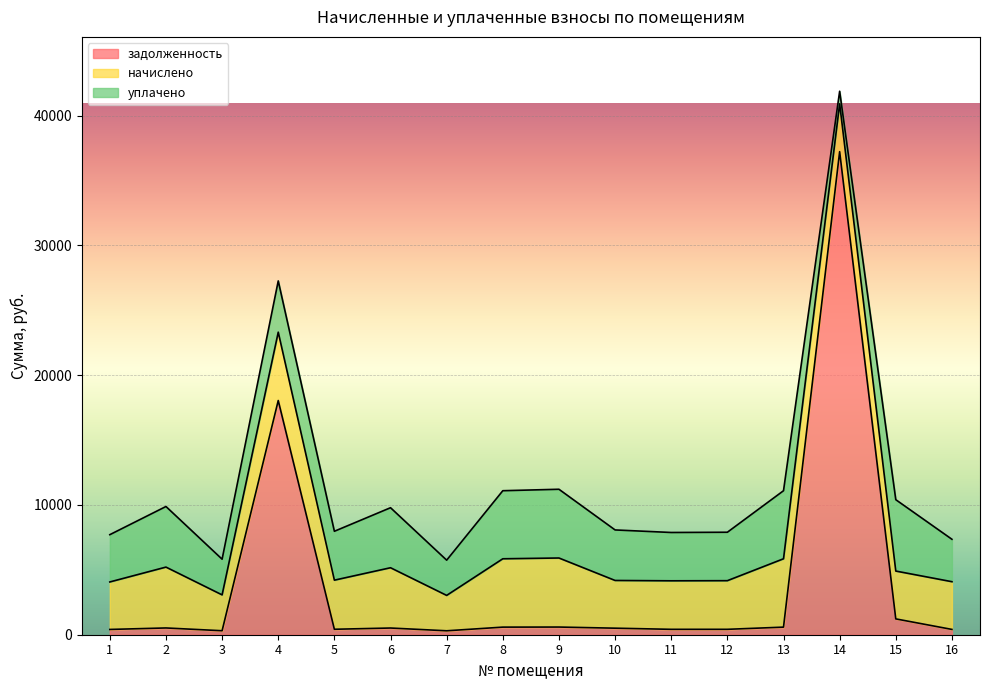

What is the value of the уплачено point at the 4th from the left?

3950.0